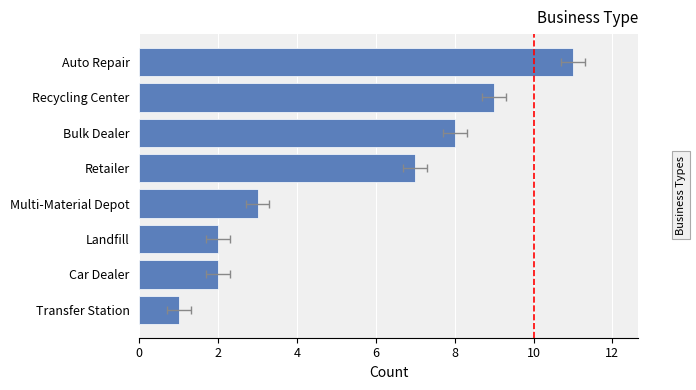

Reading right to left, extract all data points from this chart.

1	2	2	3	7	8	9	11